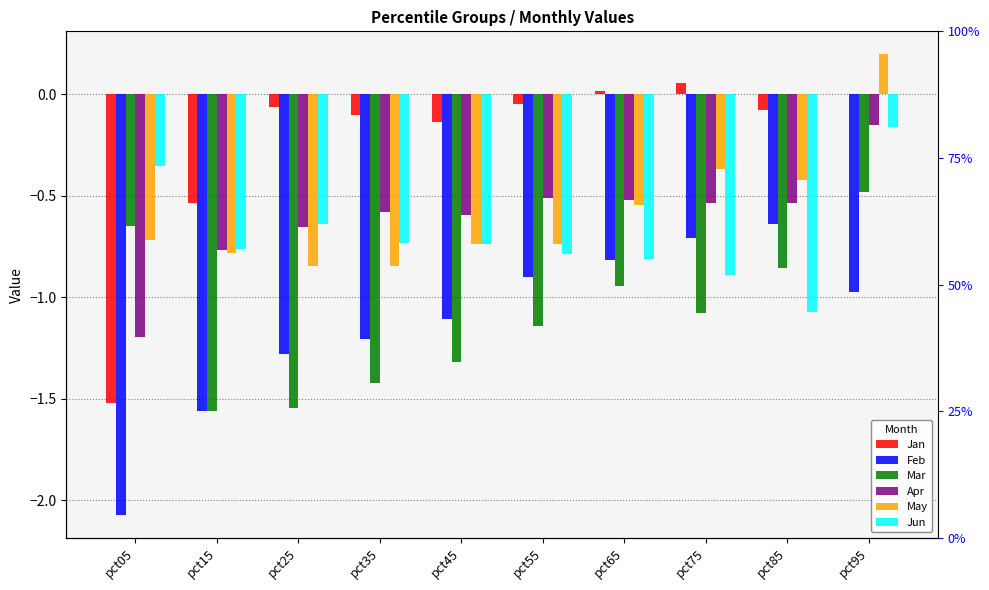

Reading right to left, transcribe all the data shown in this chart.

Jan: -0.0	-0.1	0.1	0.0	-0.0	-0.1	-0.1	-0.1	-0.5	-1.5
Feb: -1.0	-0.6	-0.7	-0.8	-0.9	-1.1	-1.2	-1.3	-1.6	-2.1
Mar: -0.5	-0.9	-1.1	-0.9	-1.1	-1.3	-1.4	-1.5	-1.6	-0.7
Apr: -0.1	-0.5	-0.5	-0.5	-0.5	-0.6	-0.6	-0.7	-0.8	-1.2
May: 0.2	-0.4	-0.4	-0.5	-0.7	-0.7	-0.8	-0.8	-0.8	-0.7
Jun: -0.2	-1.1	-0.9	-0.8	-0.8	-0.7	-0.7	-0.6	-0.8	-0.4